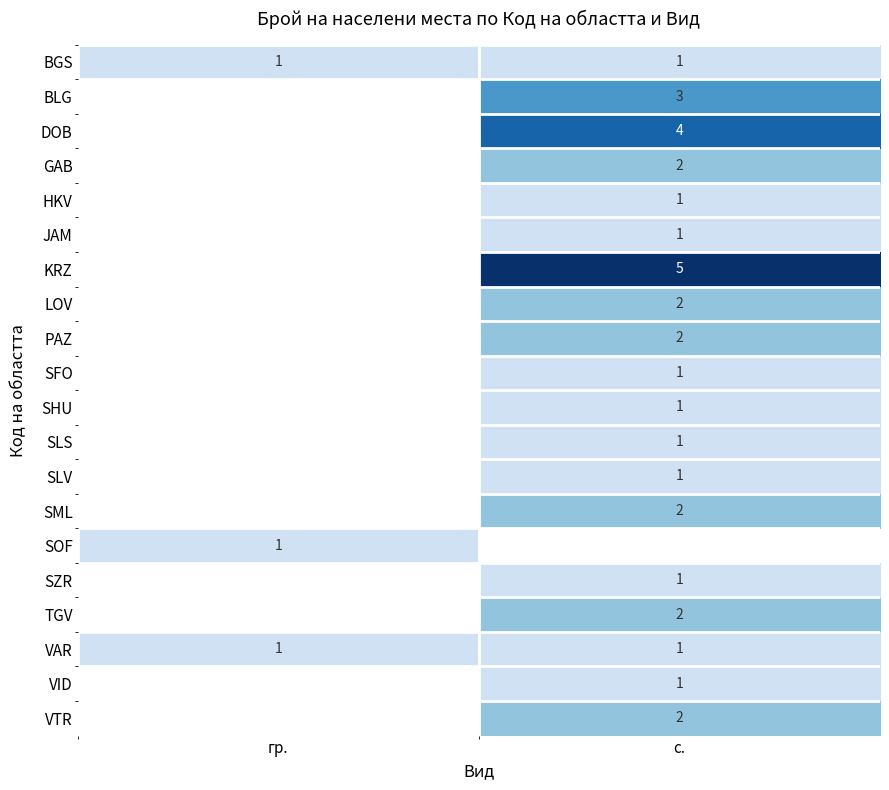

True or false: SHU has a value of 1 at с..

True